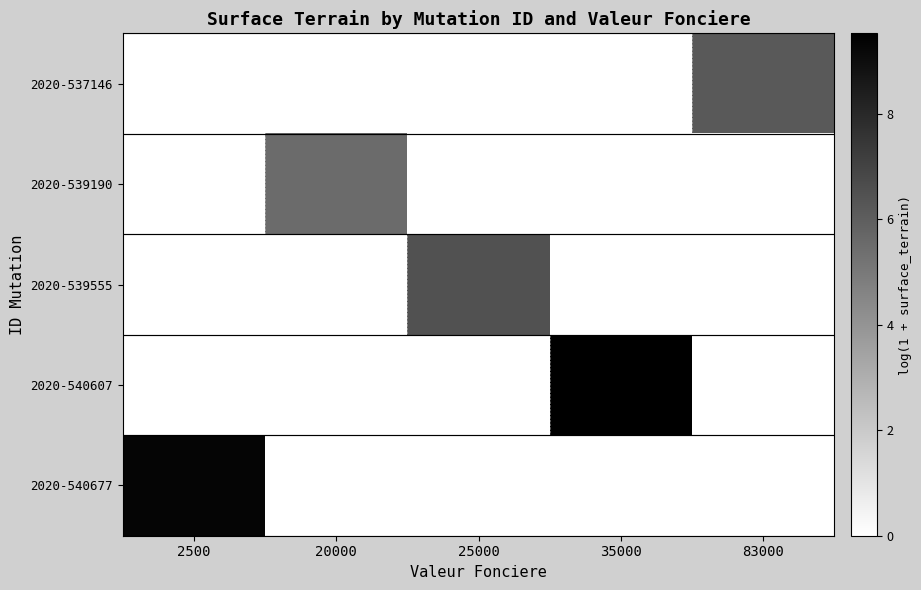

What is the maximum value shown in the chart?

9.5